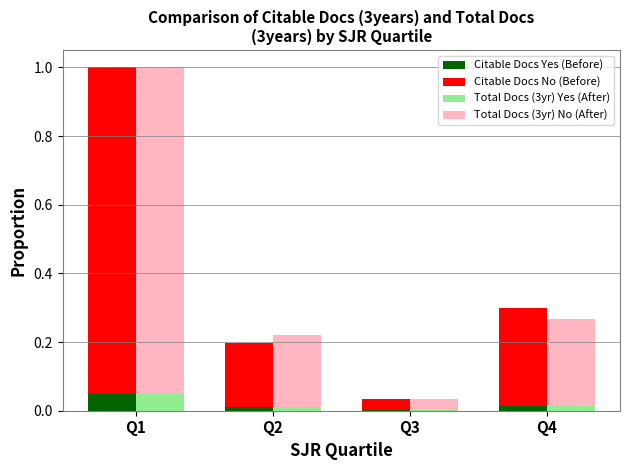

What is the sum of all Total Docs (3yr) No (After) values?

1.4